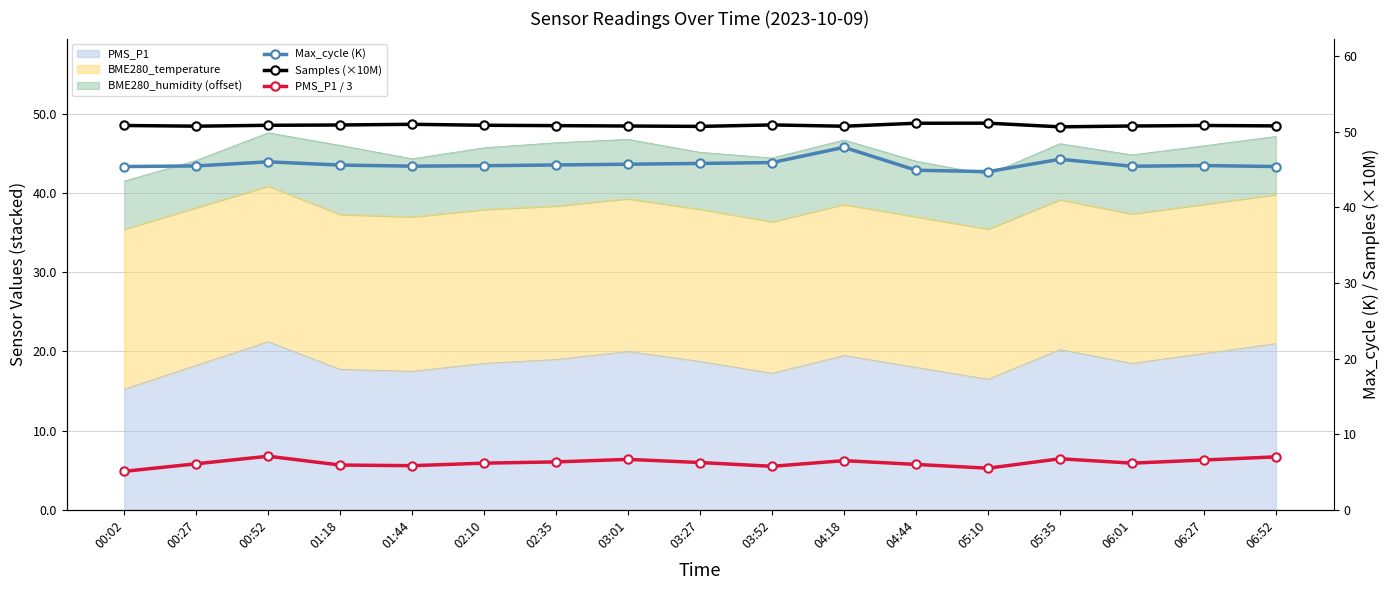

Reading left to right, list all the values displayed in this chart.

Max_cycle (K): 45.4	45.5	46.0	45.6	45.4	45.5	45.6	45.7	45.8	45.9	47.9	44.9	44.7	46.4	45.4	45.5	45.4
Samples (×10M): 50.8	50.7	50.8	50.9	51.0	50.9	50.8	50.8	50.7	50.9	50.7	51.1	51.1	50.6	50.8	50.8	50.8
PMS_P1 / 3: 5.1	6.1	7.1	5.9	5.8	6.2	6.3	6.7	6.2	5.8	6.5	6.0	5.5	6.8	6.2	6.6	7.0